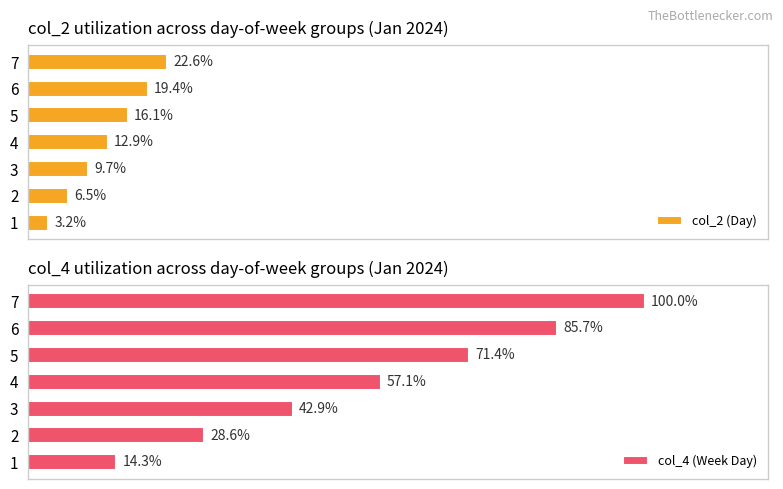

Rank the categories by col_4 (Week Day) value from lowest to highest.

1, 2, 3, 4, 5, 6, 7